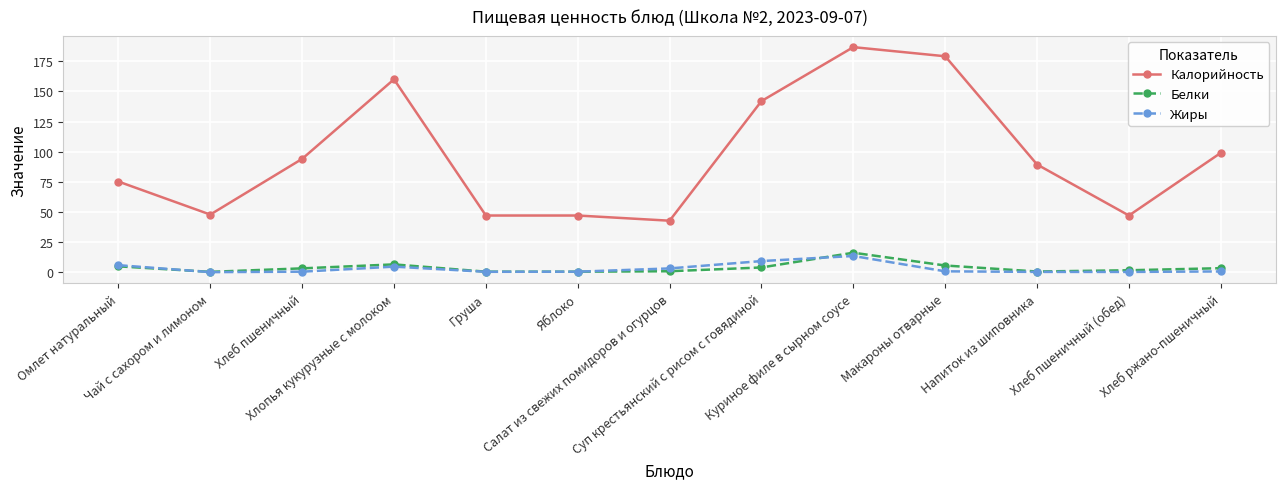

True or false: Калорийность has a value of 47.0 at Хлеб пшеничный (обед).

True